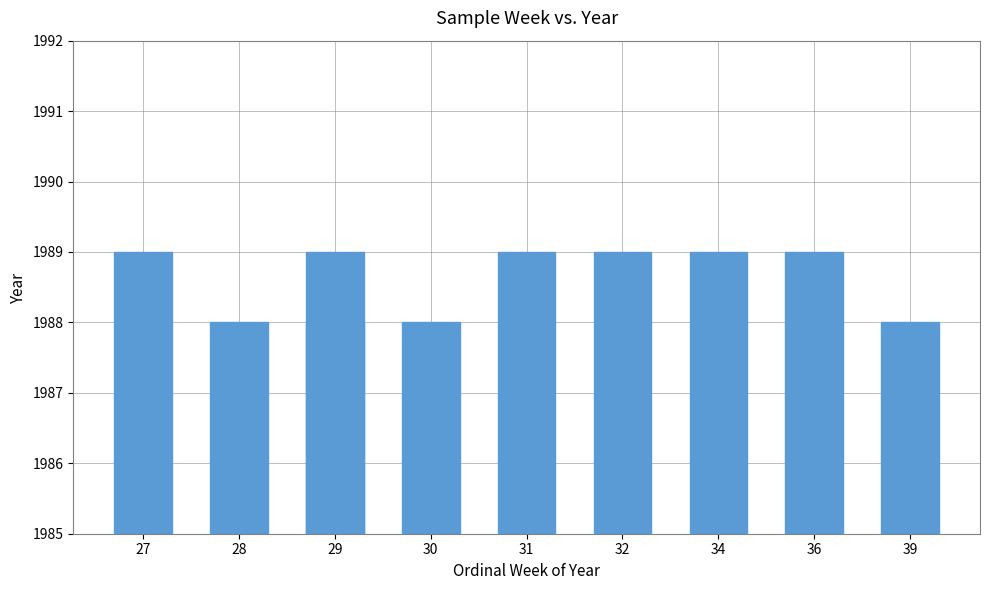

What is the smallest value displayed?

1988